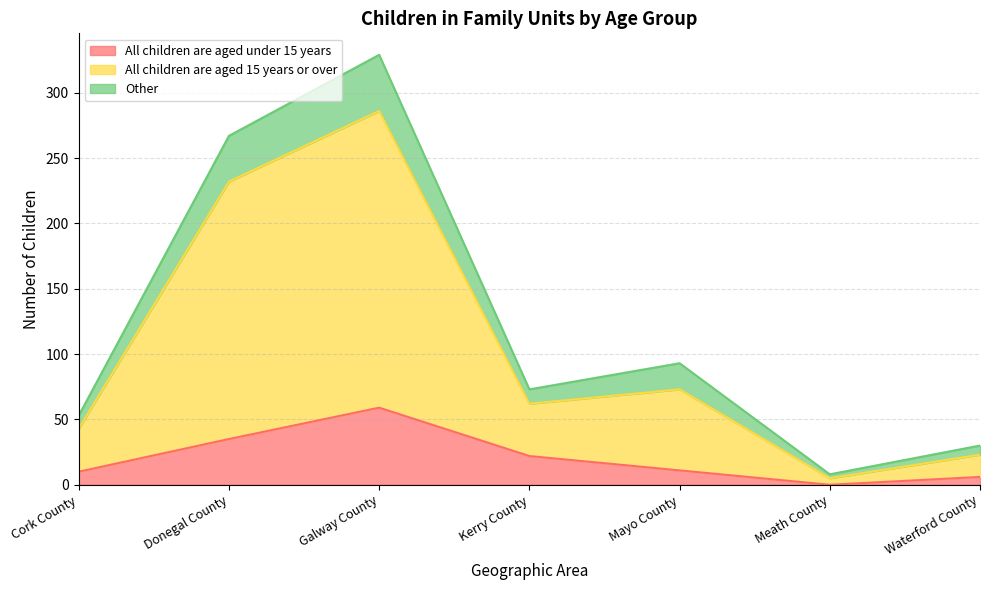

At which label does All children are aged under 15 years reach its minimum?

Meath County